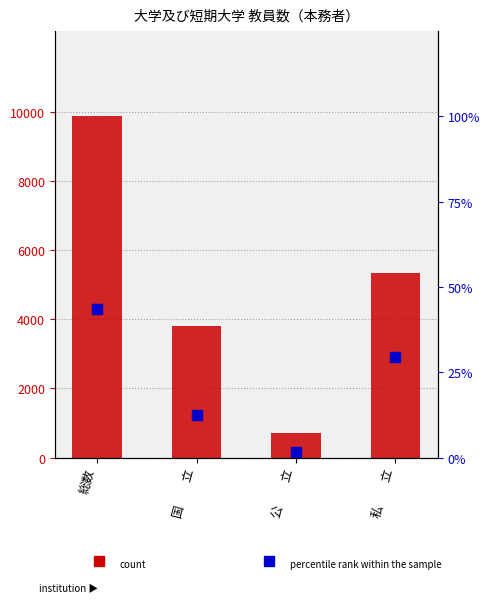

Is it true that percentile rank within the sample equals 29.5 at 私　　立?

True